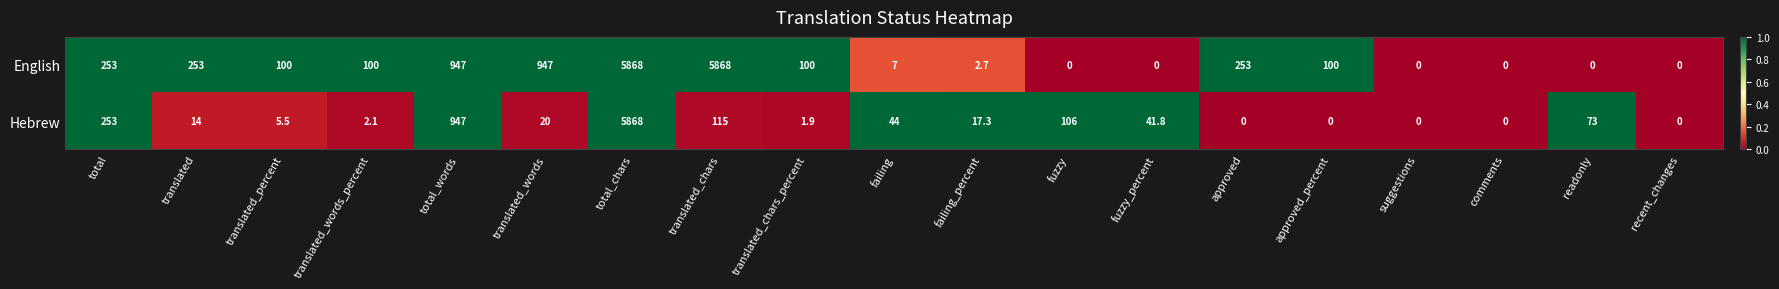

Rank the series by their average value, from highest to lowest.

English, Hebrew